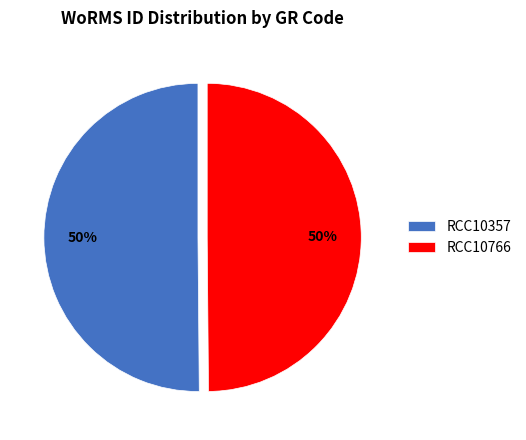

To the nearest percent, what is the combined percentage of RCC10357 and RCC10766?

100%